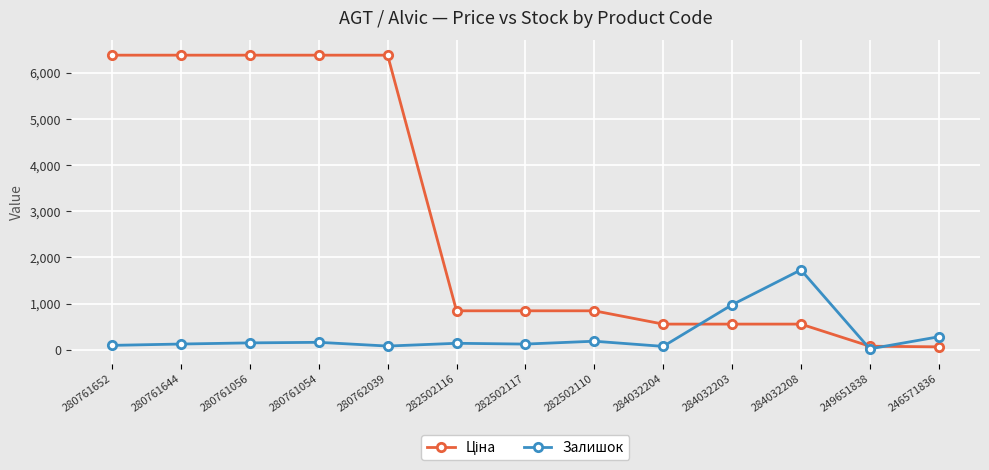

Is it true that Залишок equals 95.0 at 280761652?

True